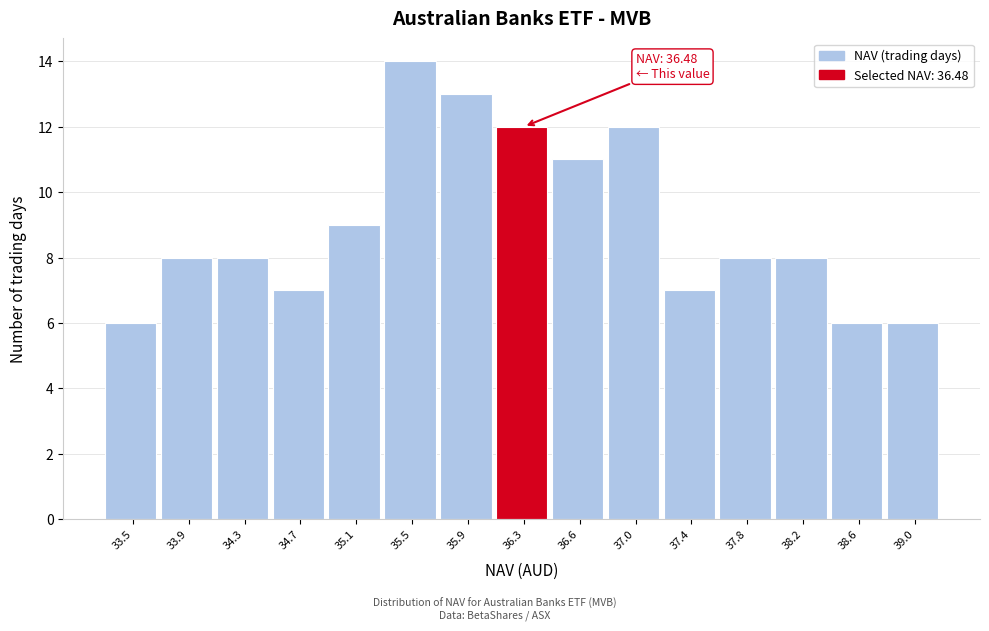

Reading left to right, what are all the values shown in this chart?

6	8	8	7	9	14	13	12	11	12	7	8	8	6	6